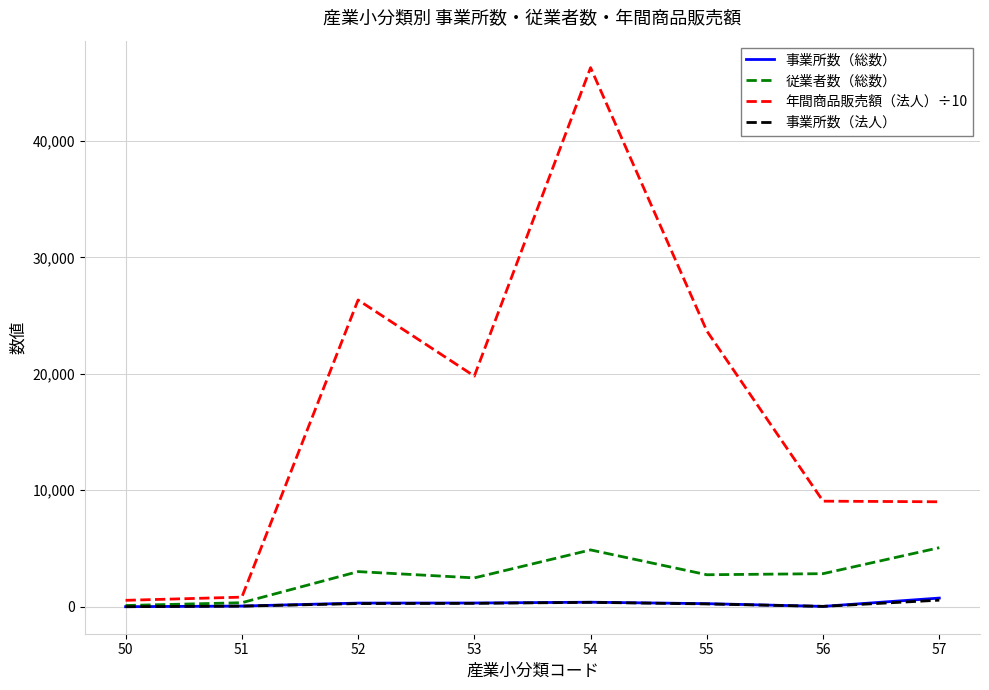

Which series has the largest range (max minus min)?

年間商品販売額（法人）÷10